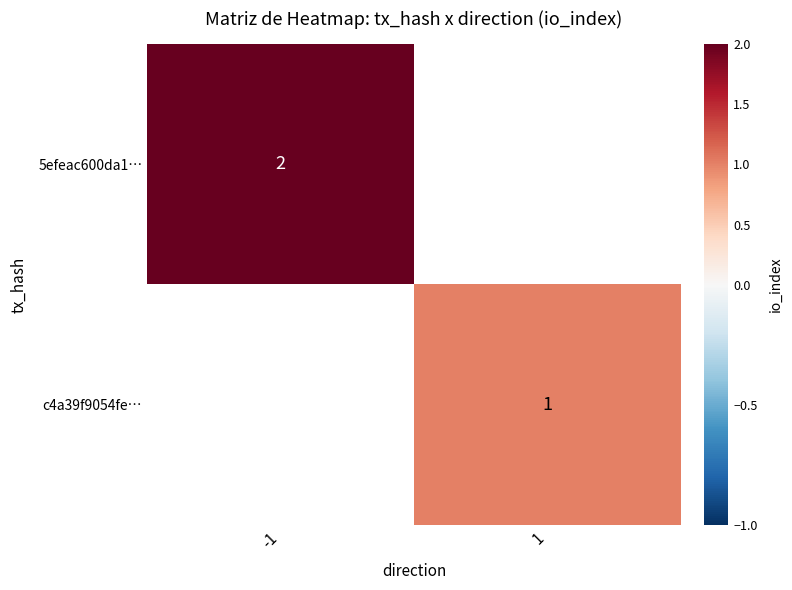

Is it true that c4a39f9054fe… equals 0 at 1?

False